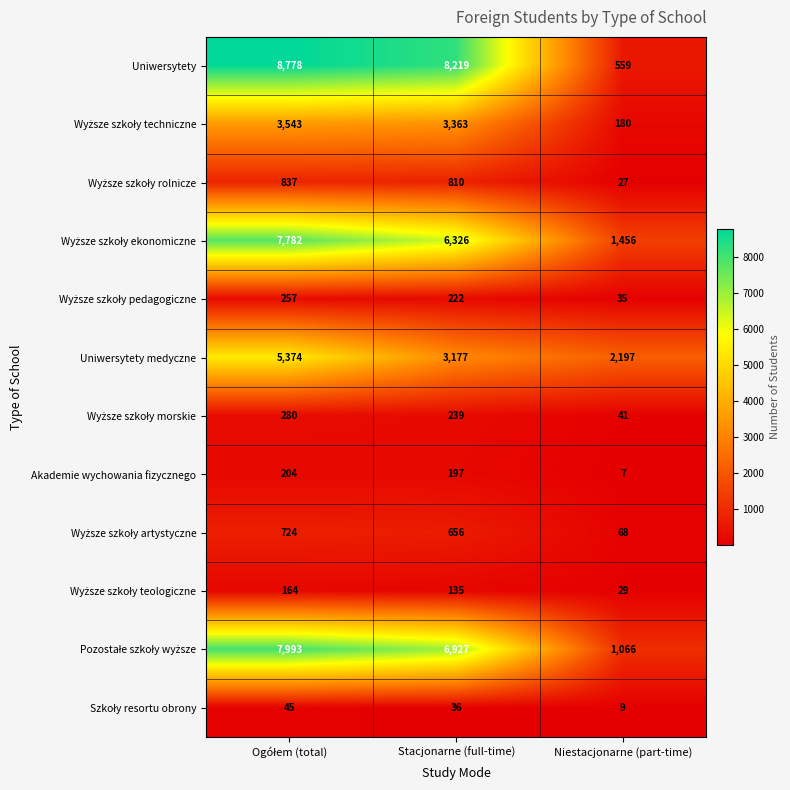

What is the average value of the Uniwersytety medyczne series?

3583